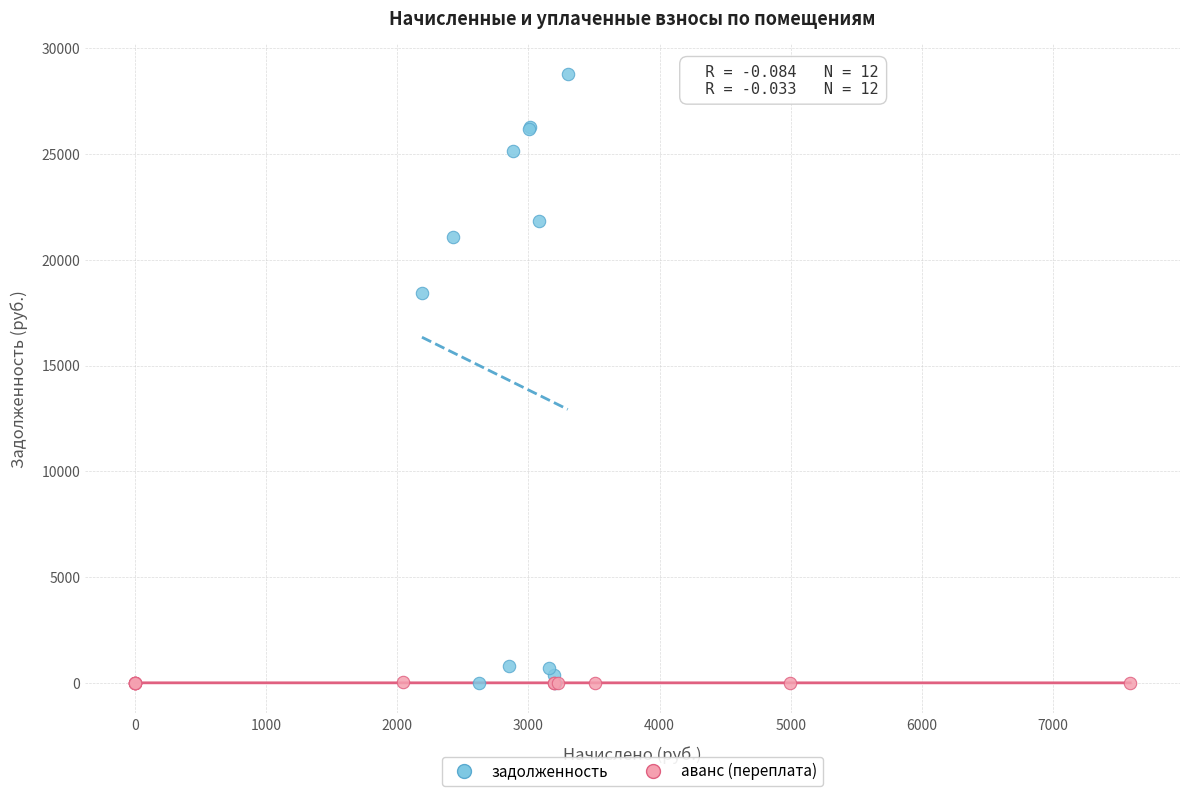

Which series has the widest spread of Y values?

задолженность